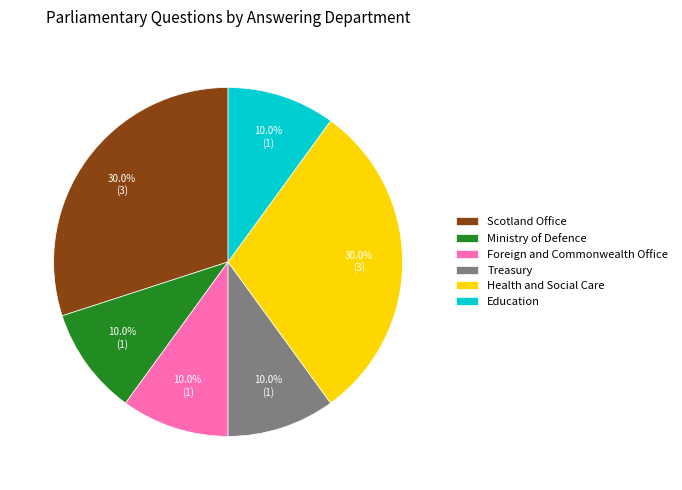

What is the total percentage of Treasury and Scotland Office?

40.0%